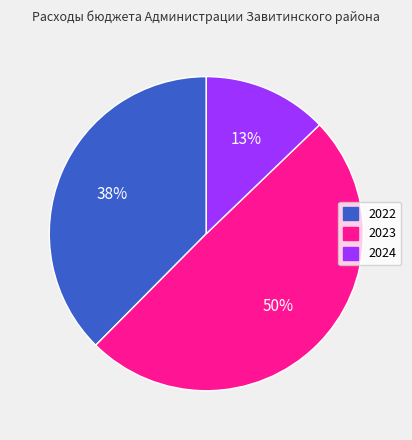

Do 2024 and 2022 together represent more than half of the pie?

Yes